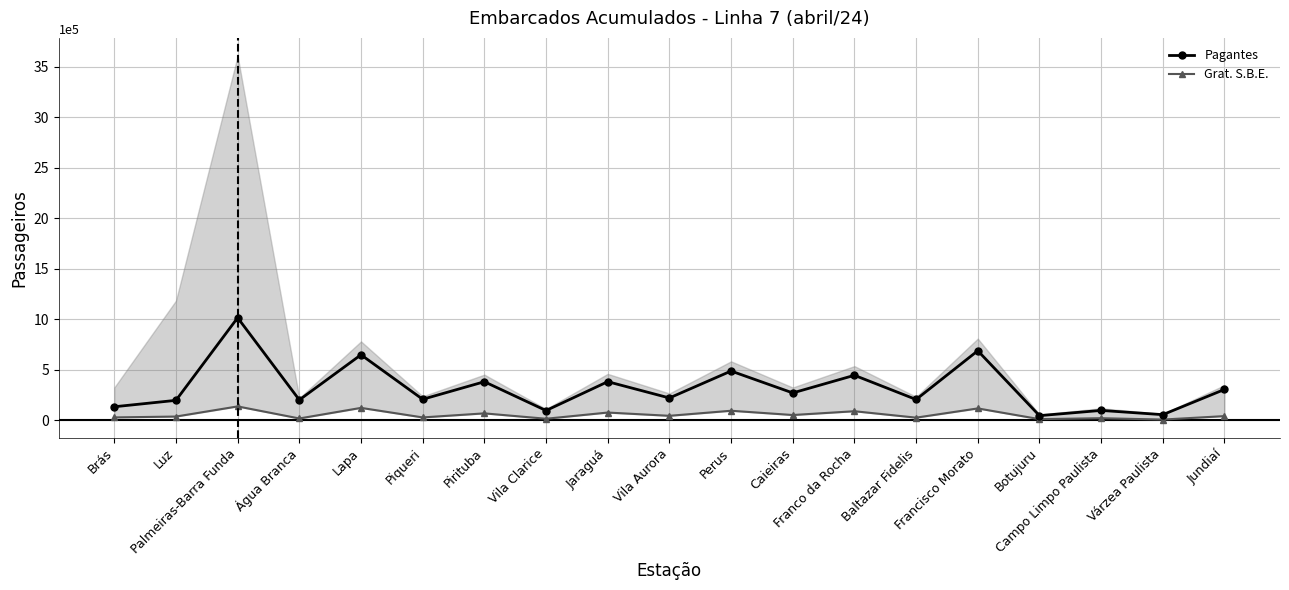

What are all the series names shown in the legend?

Pagantes, Grat. S.B.E.